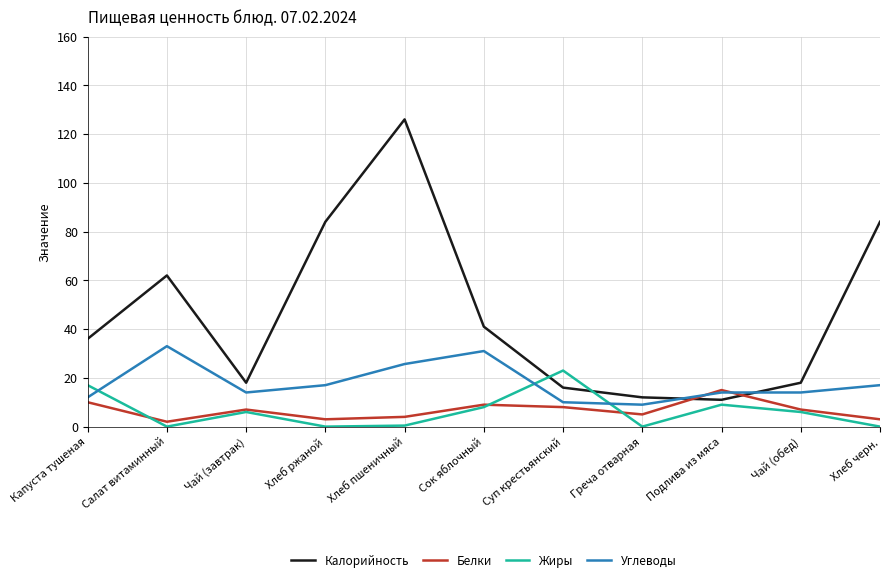

What is the difference between the maximum and minimum values in the Жиры series?

23.0